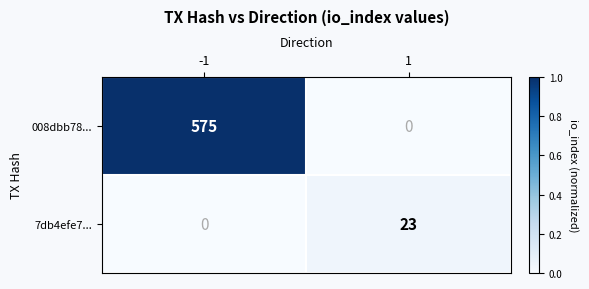

Reading left to right, list all the values displayed in this chart.

008dbb78...: 575	0
7db4efe7...: 0	23